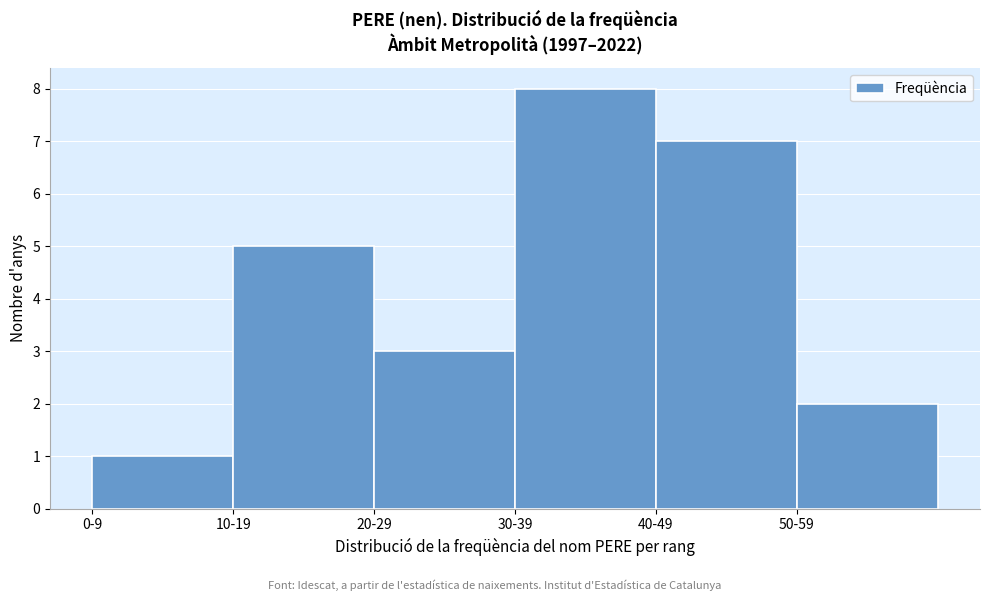

Reading right to left, what are all the values shown in this chart?

2	7	8	3	5	1